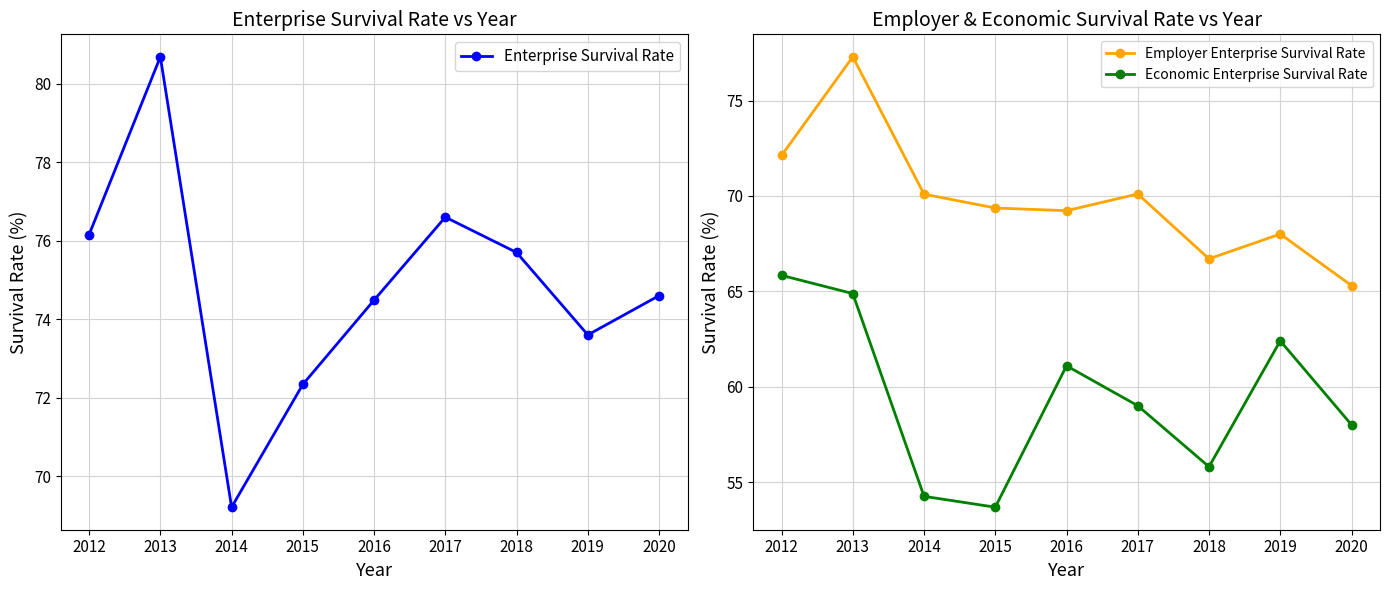

What are all the series names shown in the legend?

Enterprise Survival Rate, Employer Enterprise Survival Rate, Economic Enterprise Survival Rate